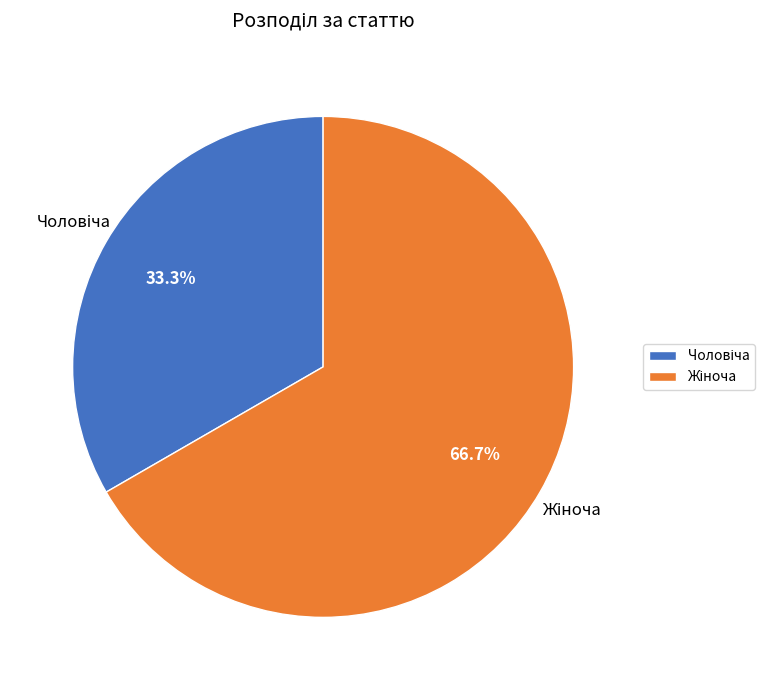

Is there any slice that represents more than half of the pie?

Yes